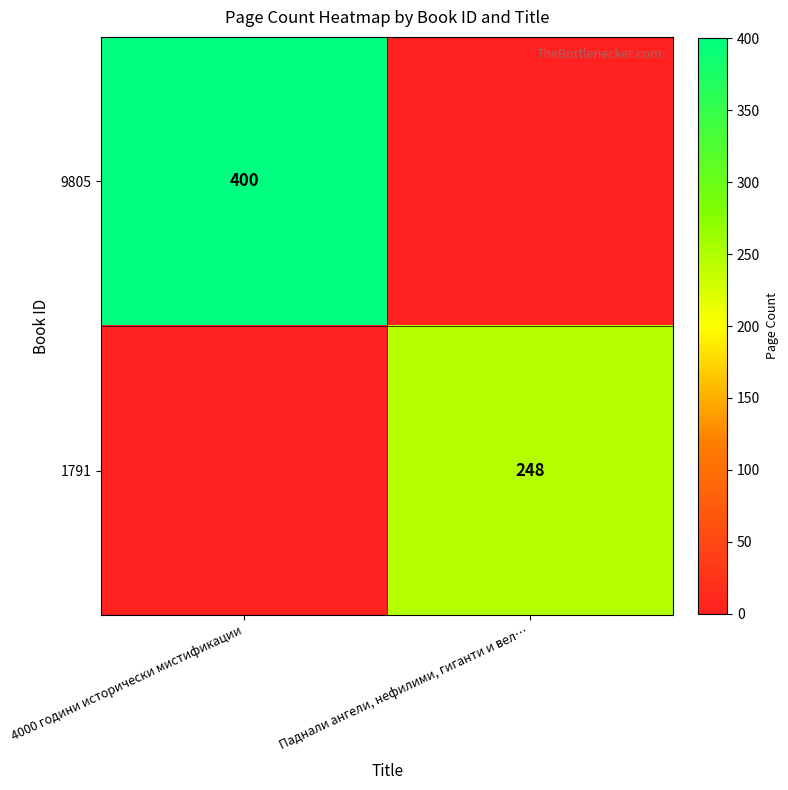

Is it true that 1791 equals 95 at Паднали ангели, нефилими, гиганти и вел…?

False